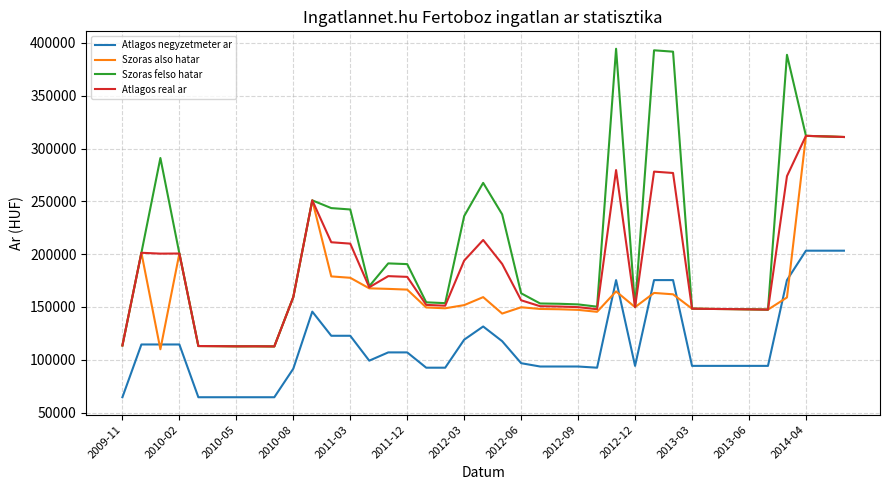

True or false: Atlagos real ar and Atlagos negyzetmeter ar cross at least once.

False